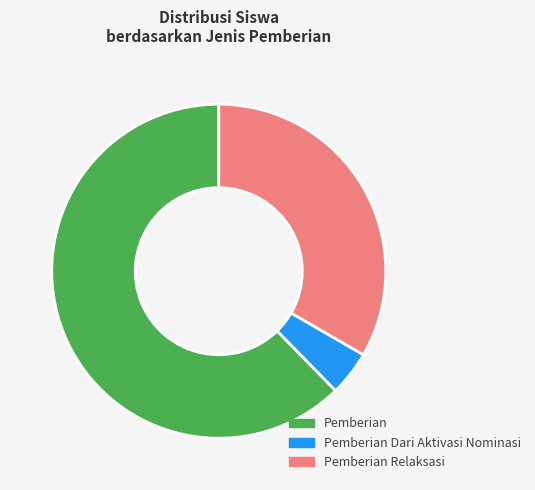

To the nearest percent, what is the average slice percentage?

33%